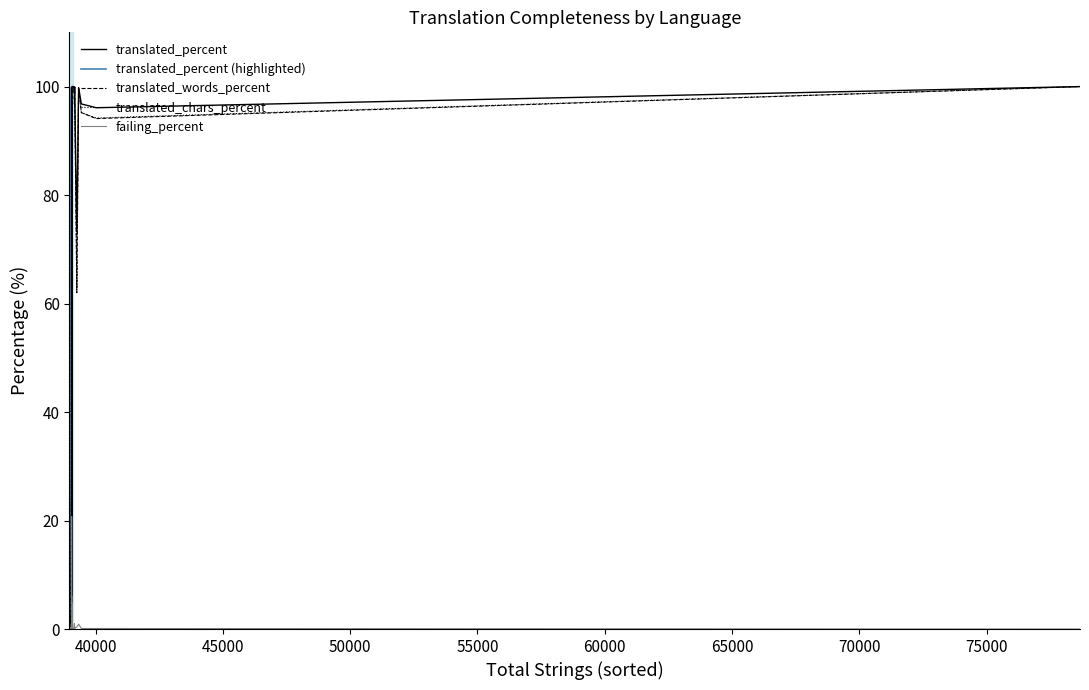

The value of translated_words_percent at Bodo is 36.7. True or false?

False